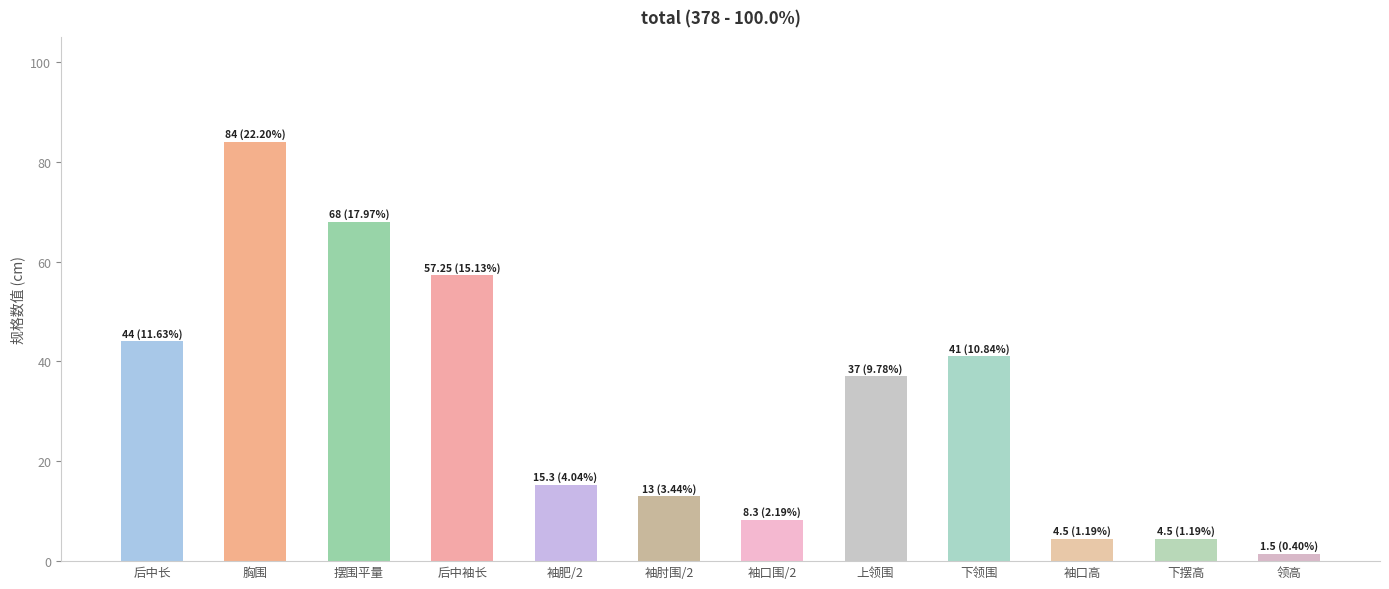

What is the maximum value shown in the chart?

84.0